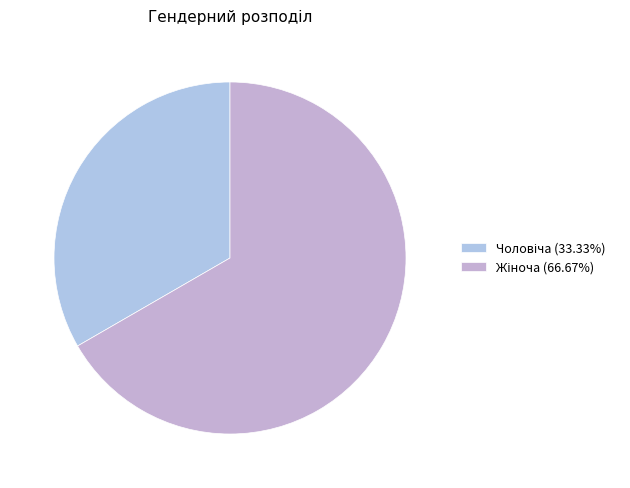

What is the largest slice in the pie chart?

Жіноча